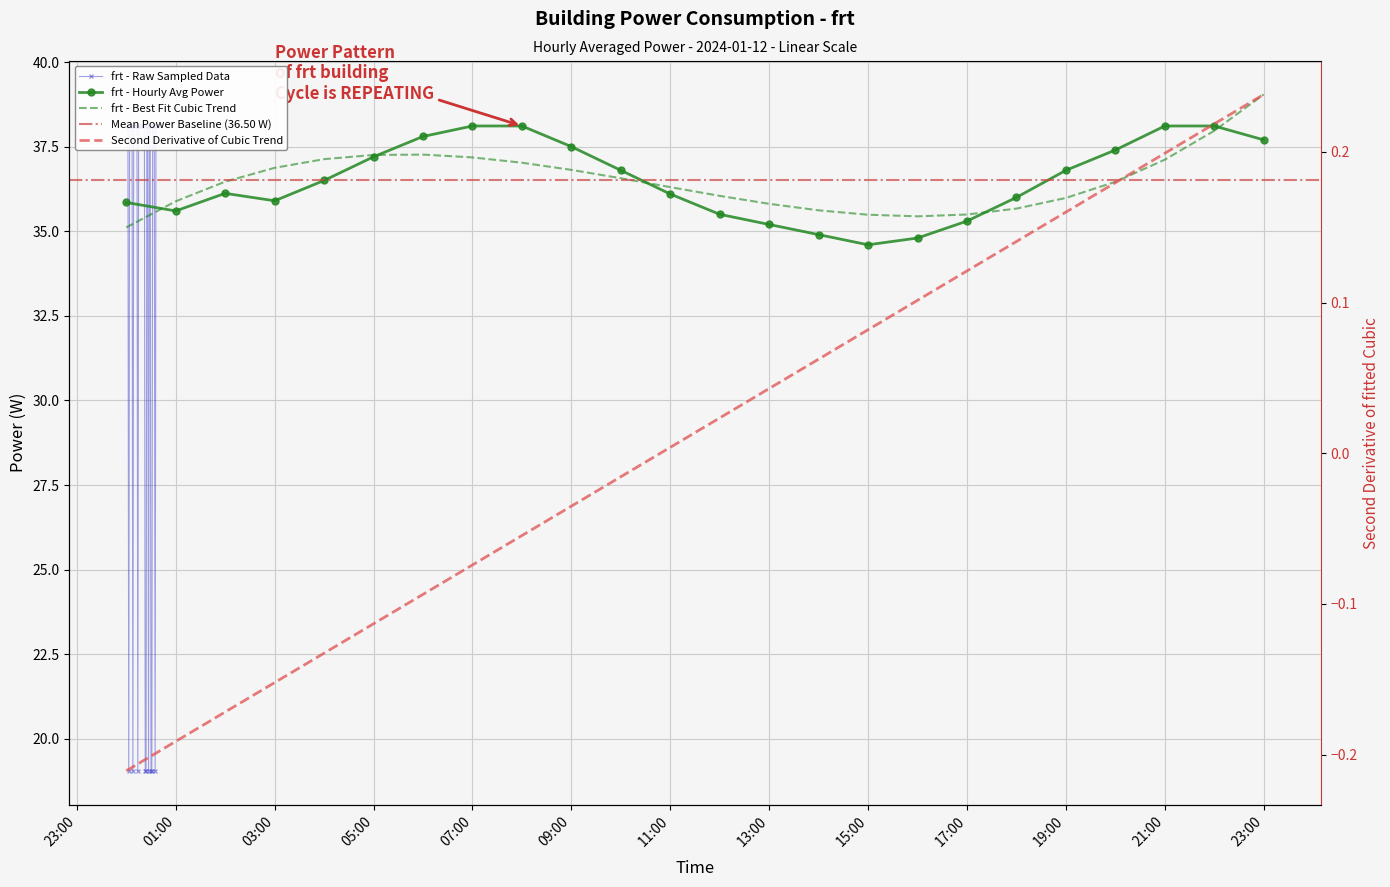

The chart shows a value of 17.5 at 03:00. True or false?

False